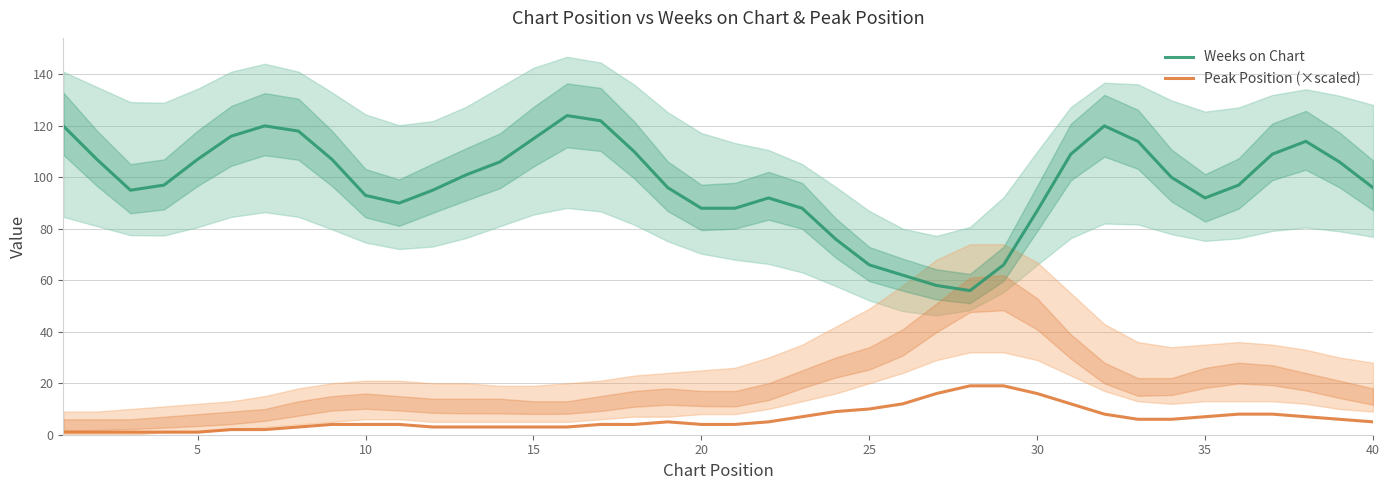

True or false: Peak Position (×scaled) and Weeks on Chart intersect in this chart.

False